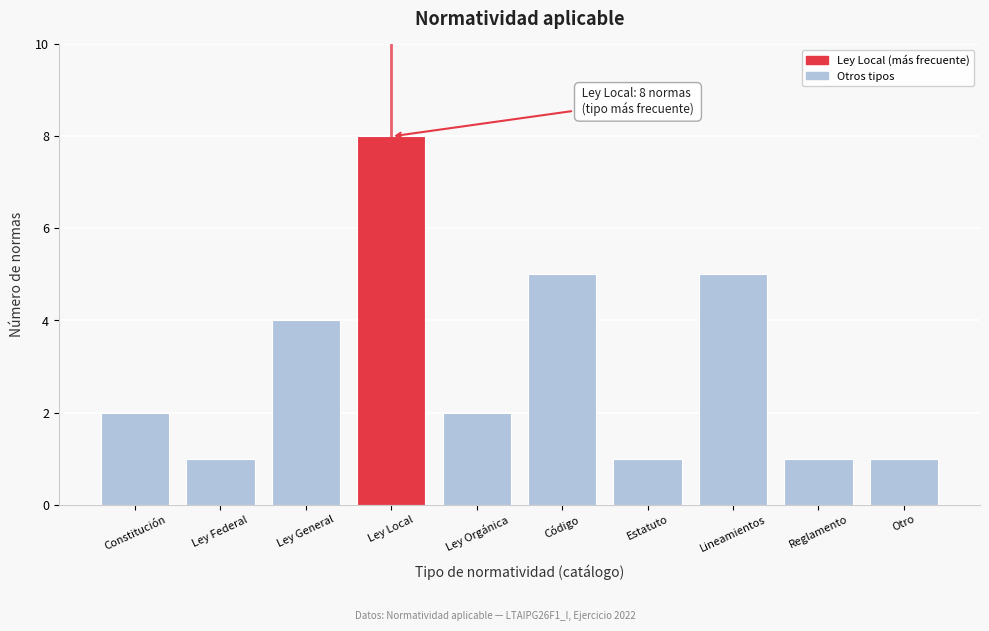

Reading right to left, what are all the values shown in this chart?

1	1	5	1	5	2	8	4	1	2